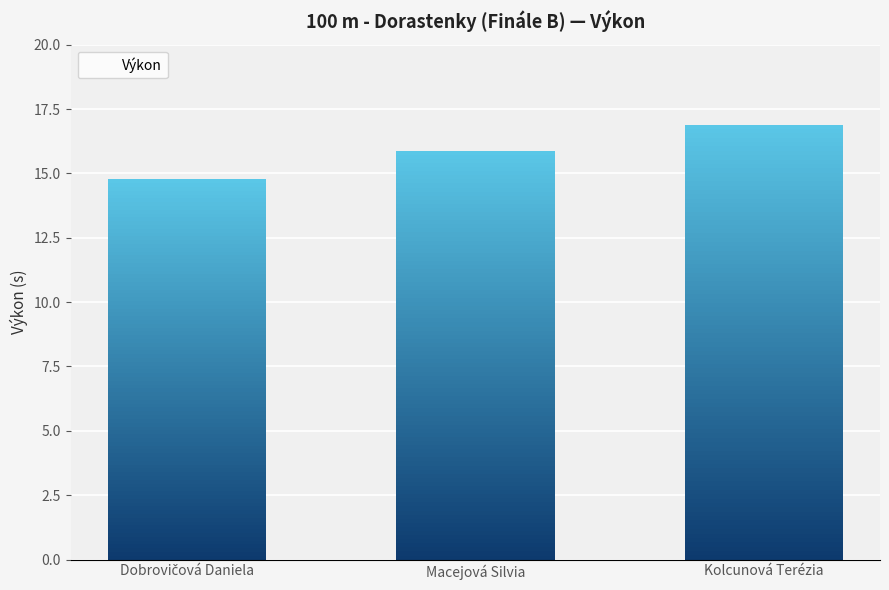

Between Dobrovičová Daniela and Kolcunová Terézia, which is larger?

Kolcunová Terézia